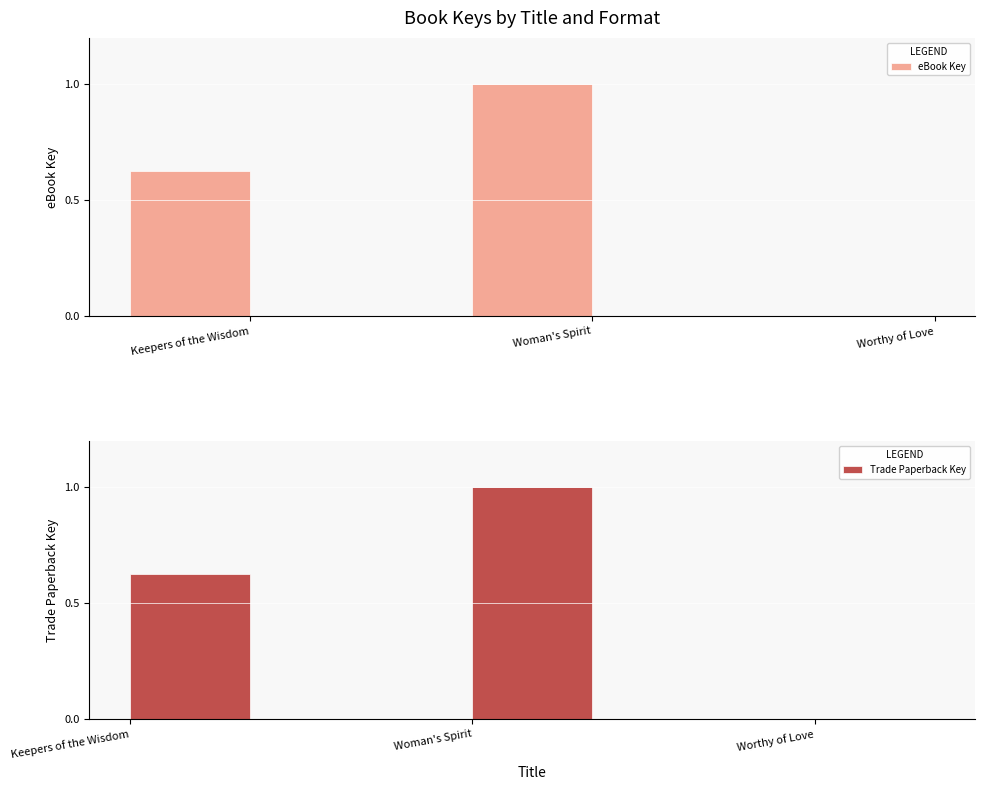

Rank the series at Keepers of the Wisdom from highest to lowest value.

eBook Key, Trade Paperback Key